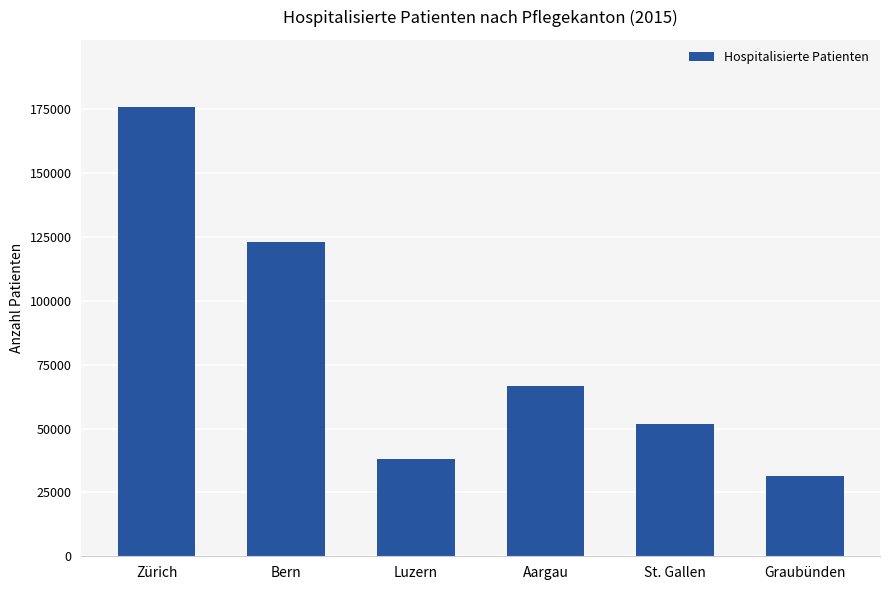

Reading right to left, transcribe all the data shown in this chart.

31578	51603	66680	38169	123238	175820